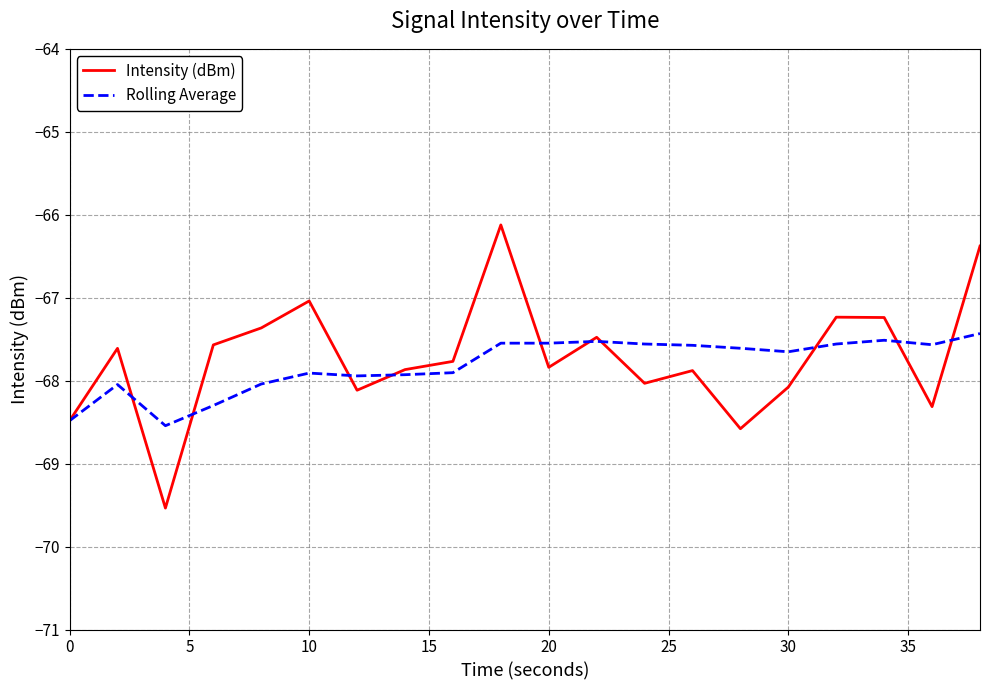

What is the sum of all Rolling Average values?

-1356.2